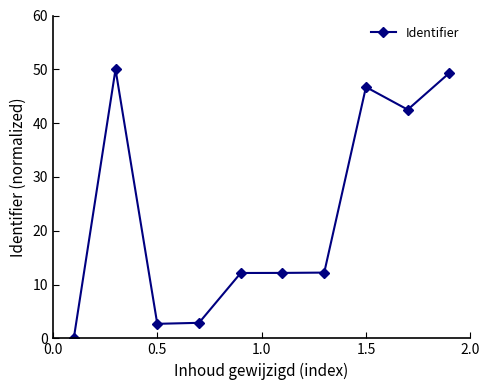

What is the average value?

23.1